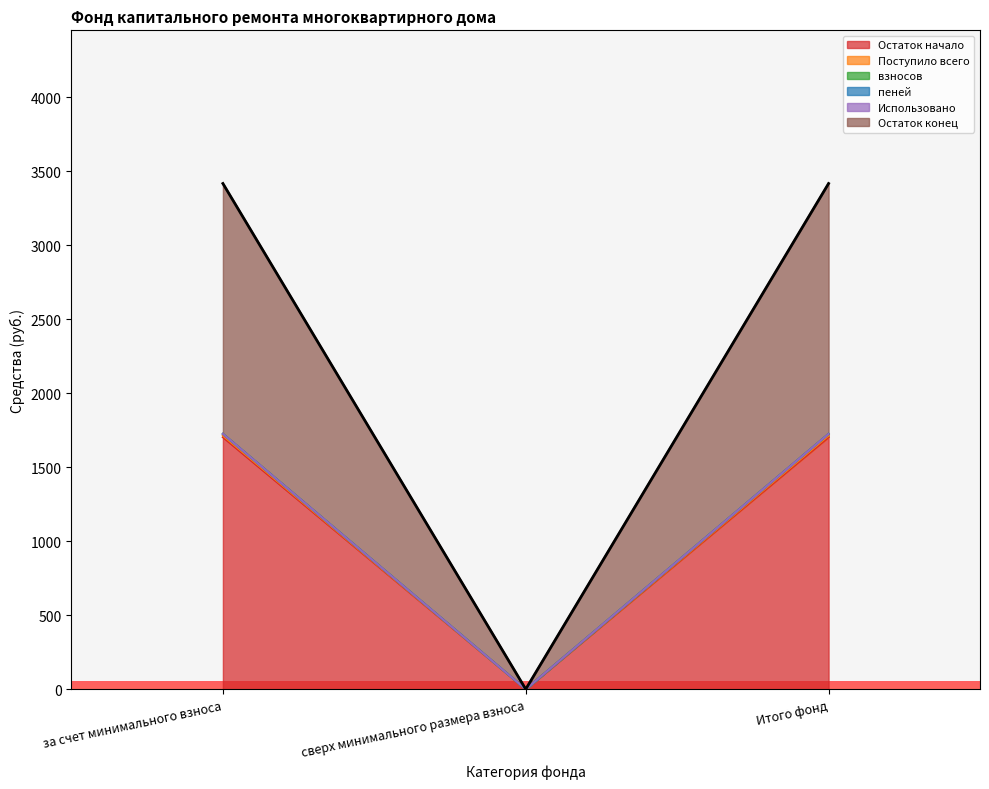

Is it true that взносов equals 1724.4 at за счет минимального взноса?

True